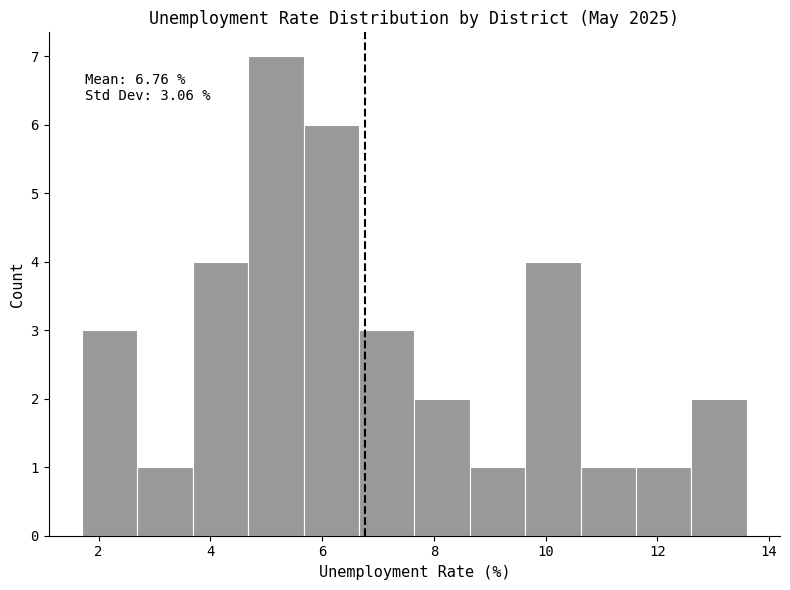

Which range on the x-axis has the tallest bar?

4.6 to 5.6